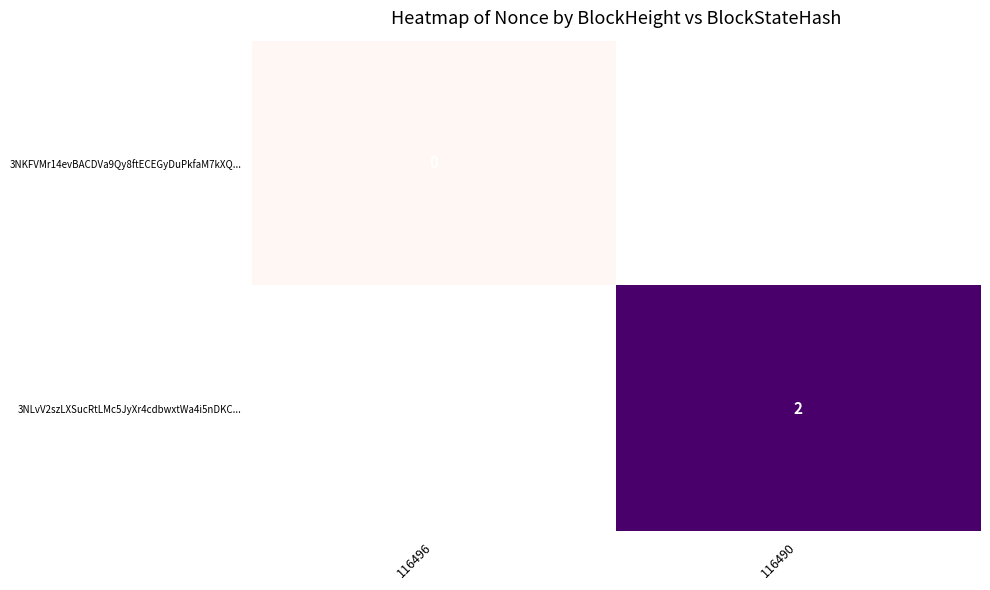

True or false: 3NLvV2szLXSucRtLMc5JyXr4cdbwxtWa4i5nDKC... has a value of 1 at 116490.

False